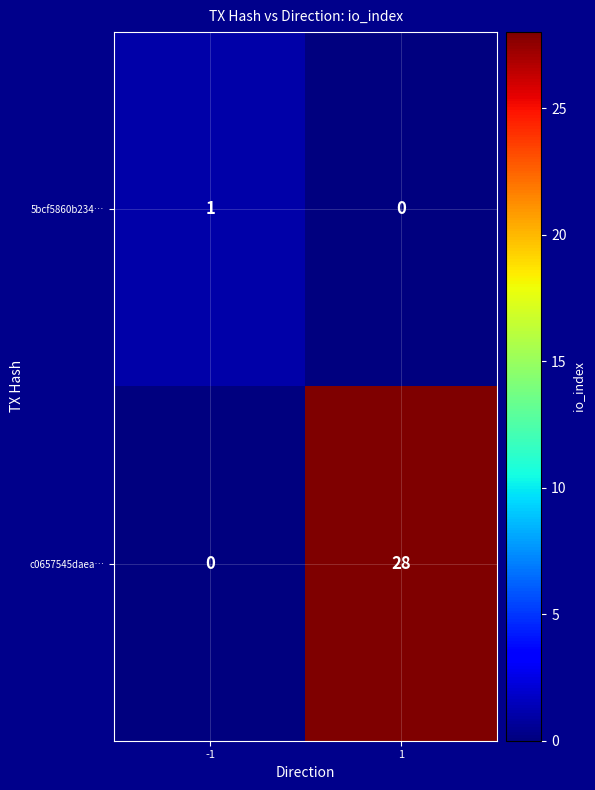

Which series has the largest total across all categories?

c0657545daea…